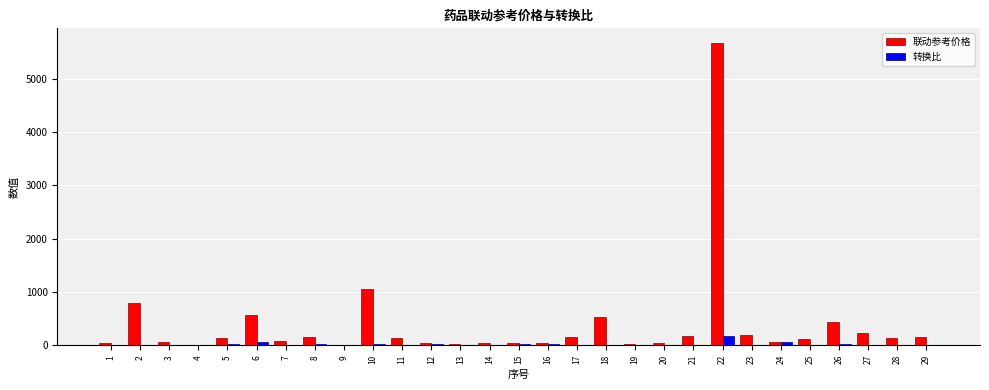

What are all the series names shown in the legend?

联动参考价格, 转换比